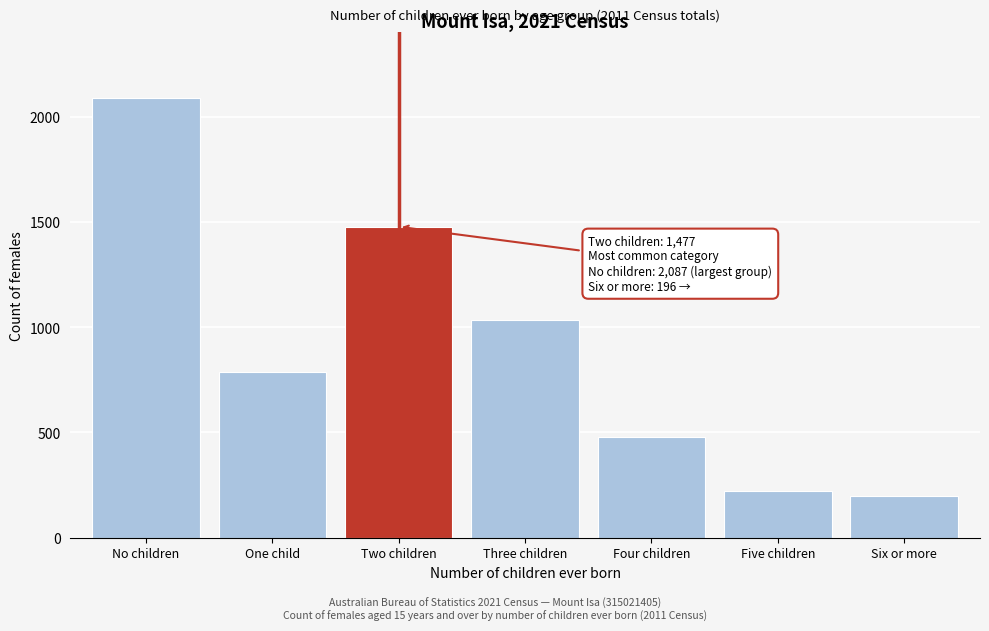

Reading left to right, what are all the values shown in this chart?

2087	785	1477	1035	476	223	196